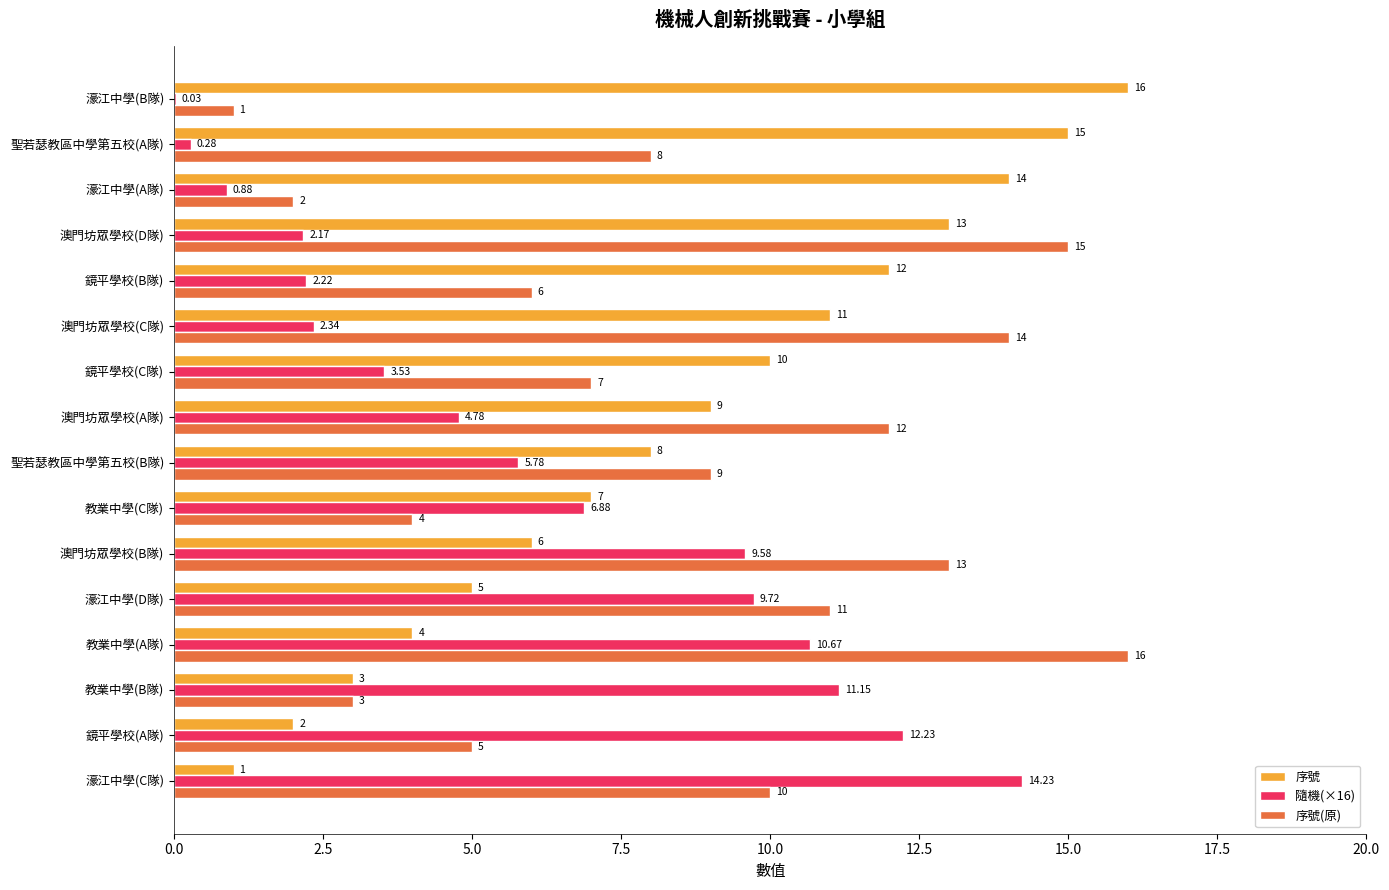

What is the sum of the 序號 values at 教業中學(B隊) and 聖若瑟教區中學第五校(A隊)?

18.0